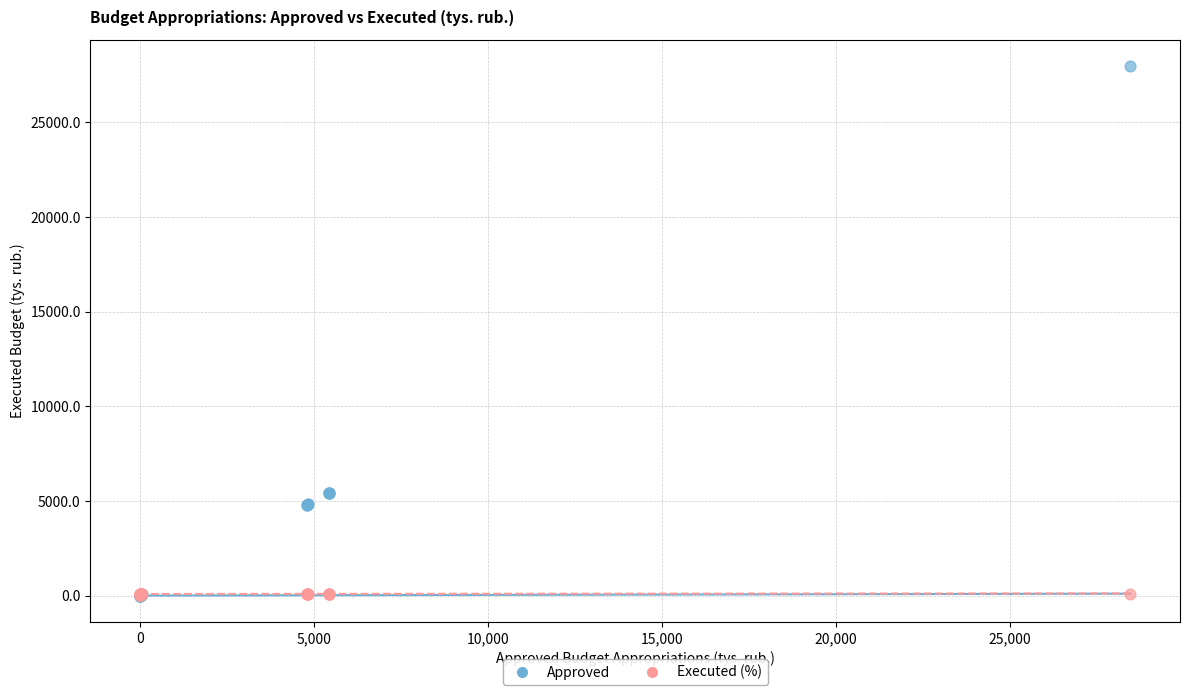

Which series reaches the maximum Y coordinate?

Approved